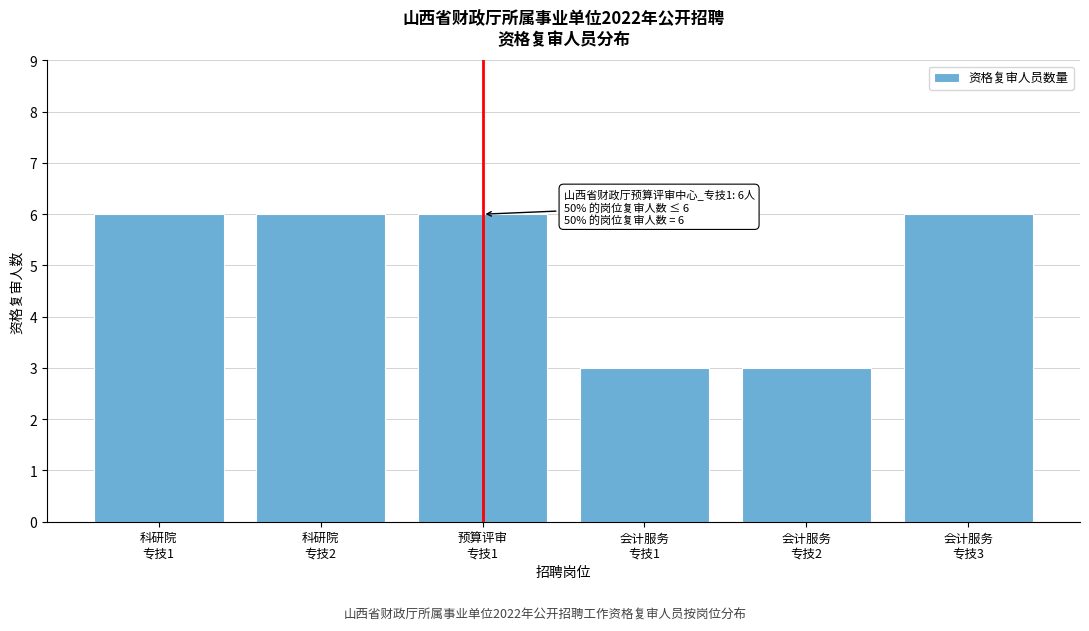

Reading left to right, list all the values displayed in this chart.

6	6	6	3	3	6